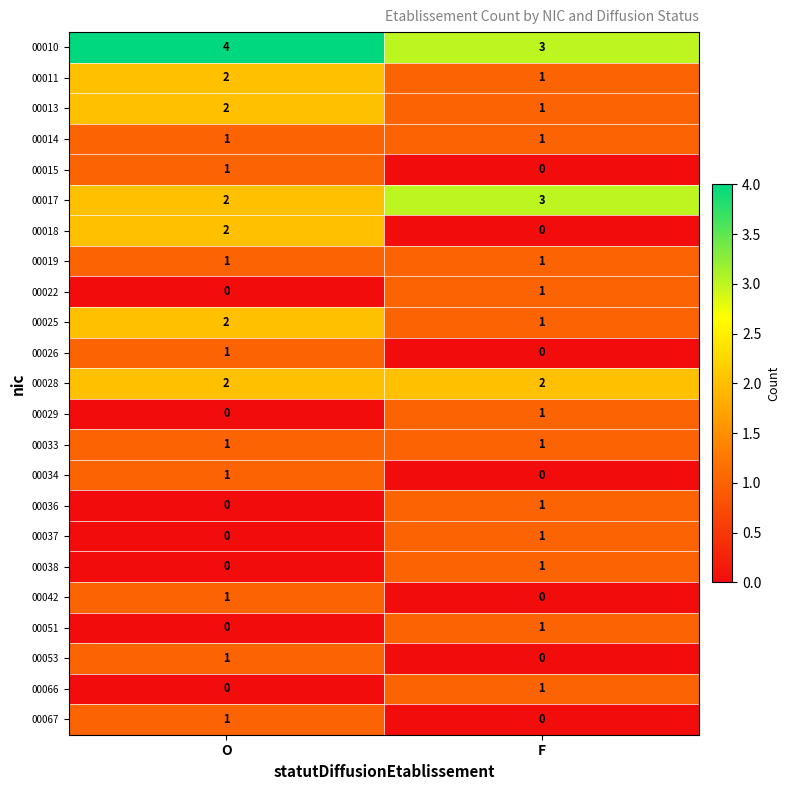

The value of 00011 at F is 1. True or false?

True